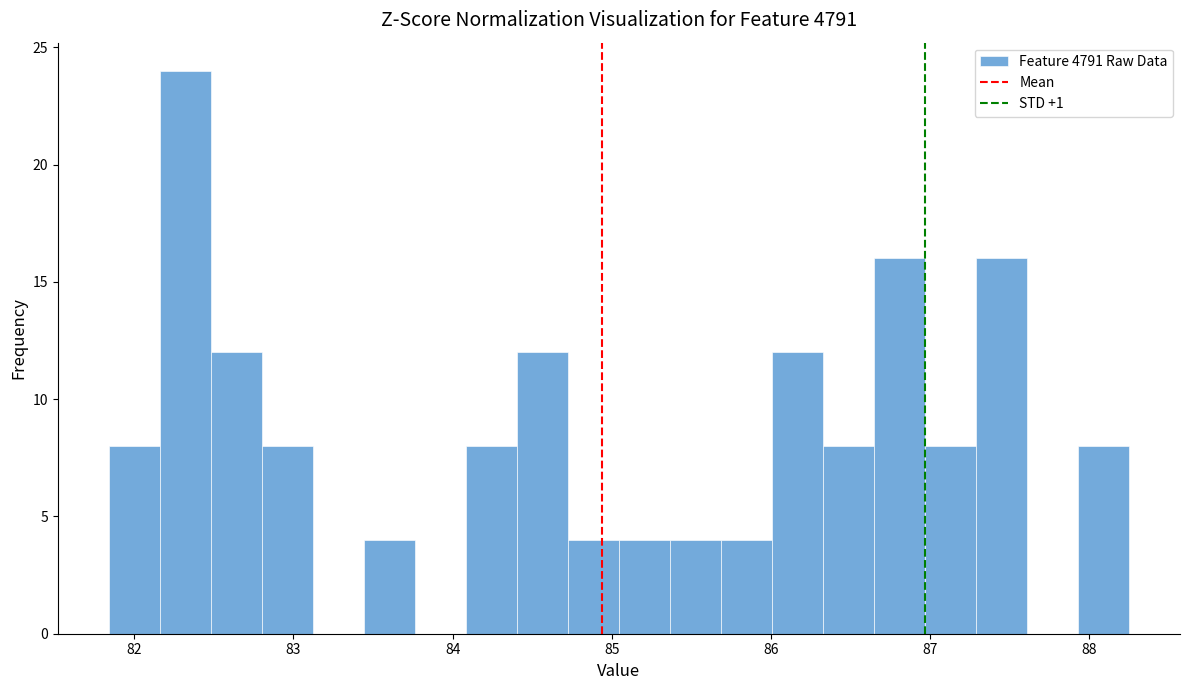

Around what value on the x-axis is the tallest bar? Give the approximate position of its centre, as read against the axis.

82.3